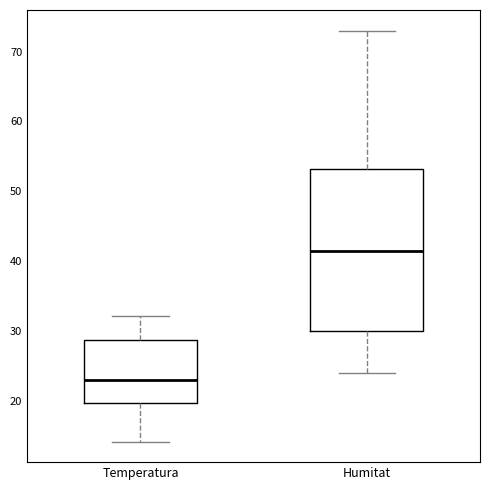

Where is the upper edge of the box for Temperatura on the y-axis? The values are not printed on the chart, so give them approximately, as read against the axis.

29